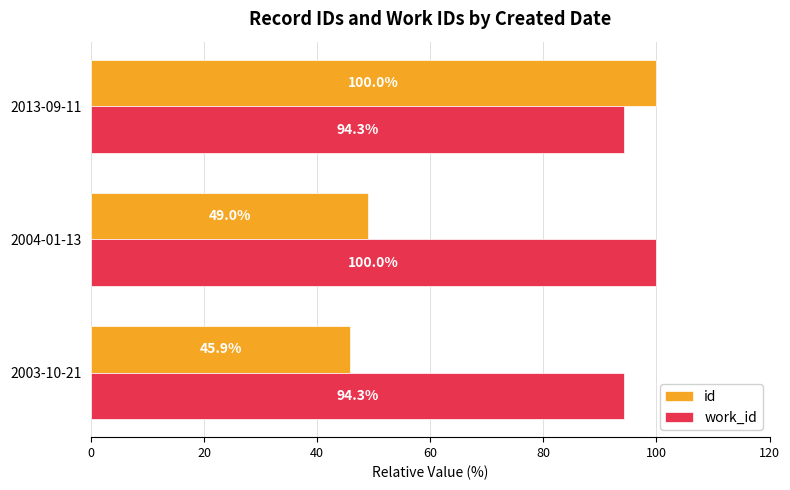

What are all the series names shown in the legend?

id, work_id